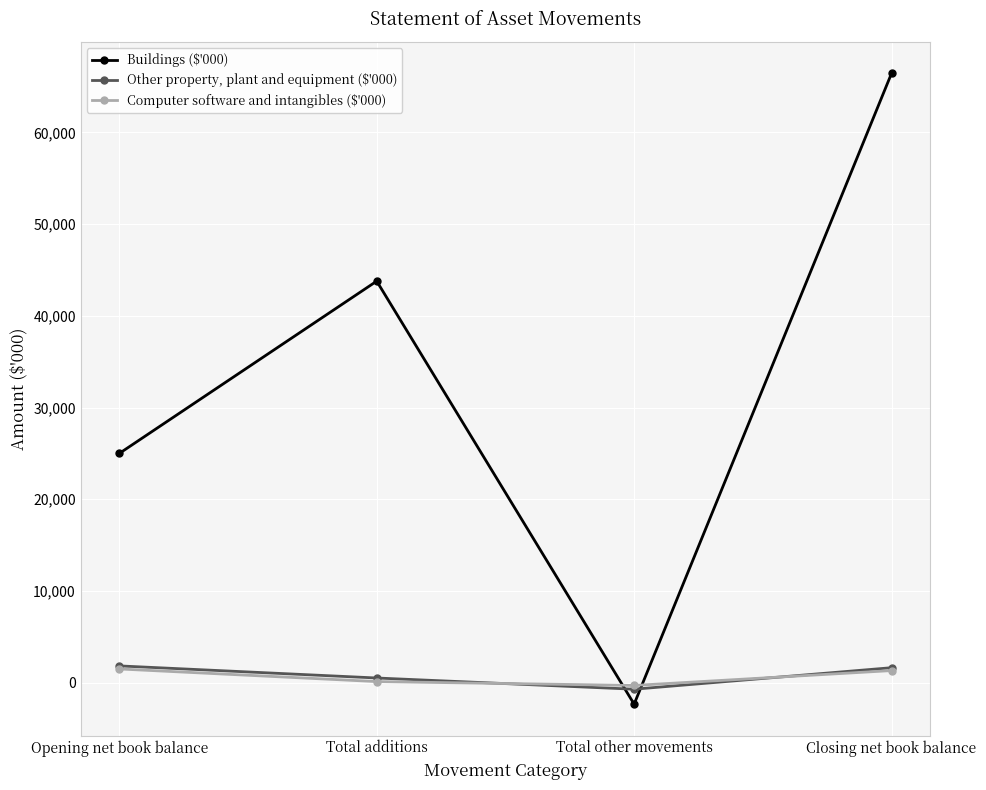

What is the difference between the highest and lowest values at Total other movements?

2037